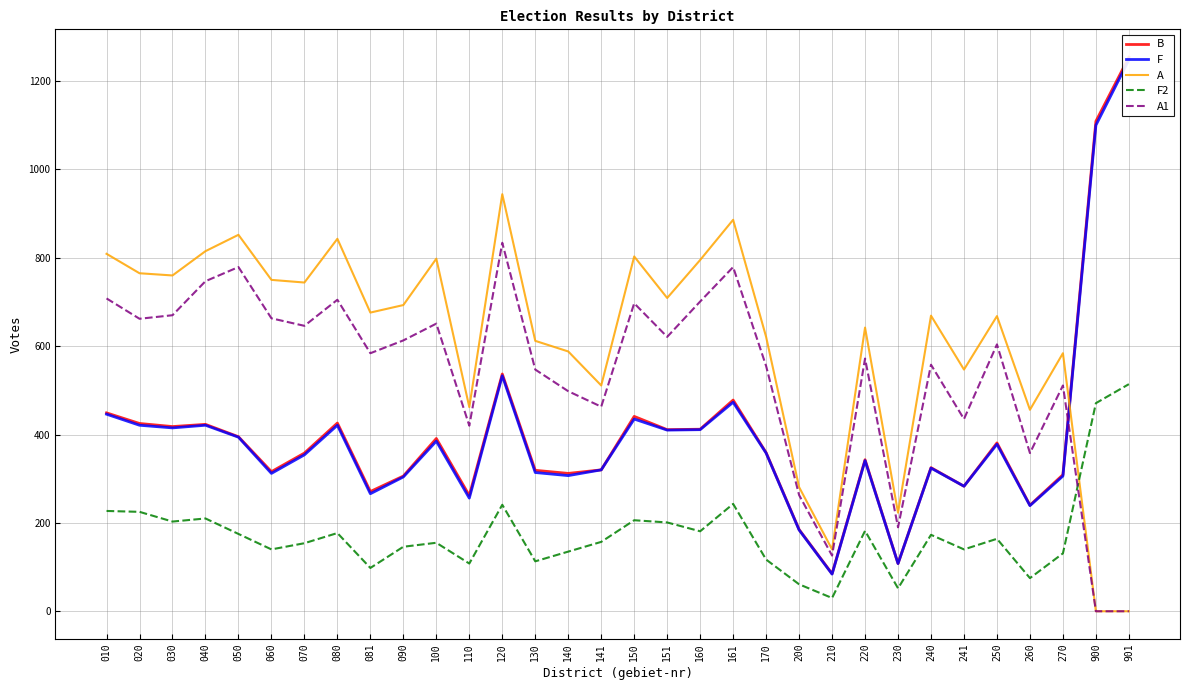

True or false: F and B cross at least once.

False